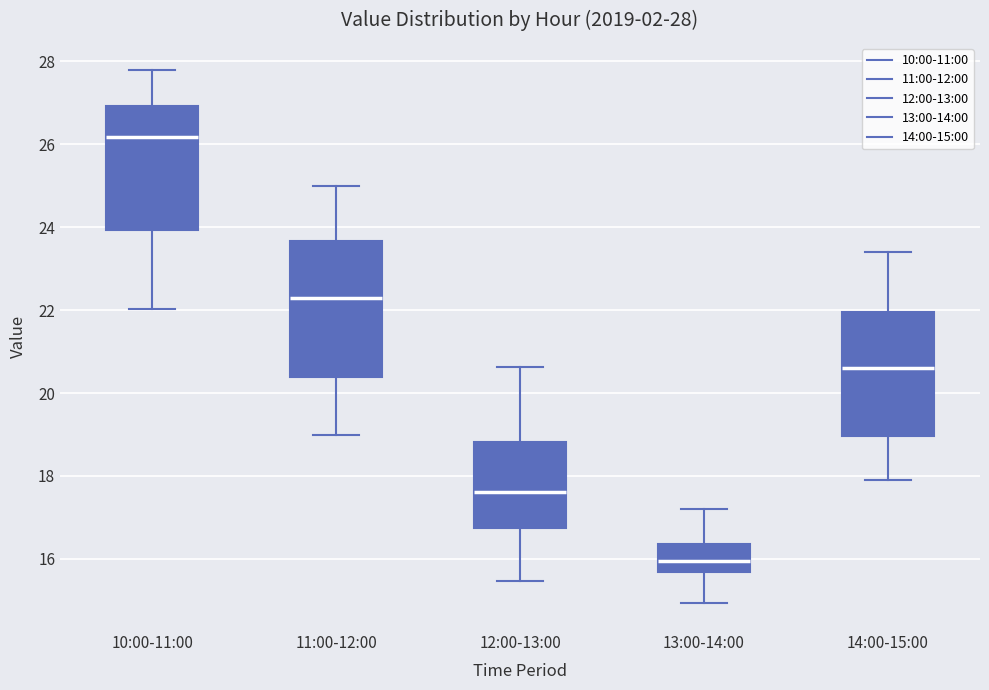

Which box's median line is the highest?

10:00-11:00